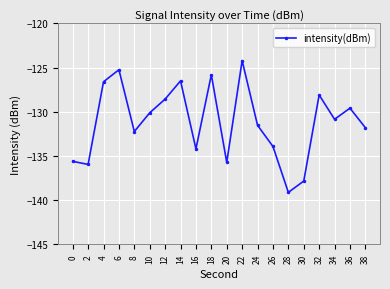

How many series are shown in this chart?

1